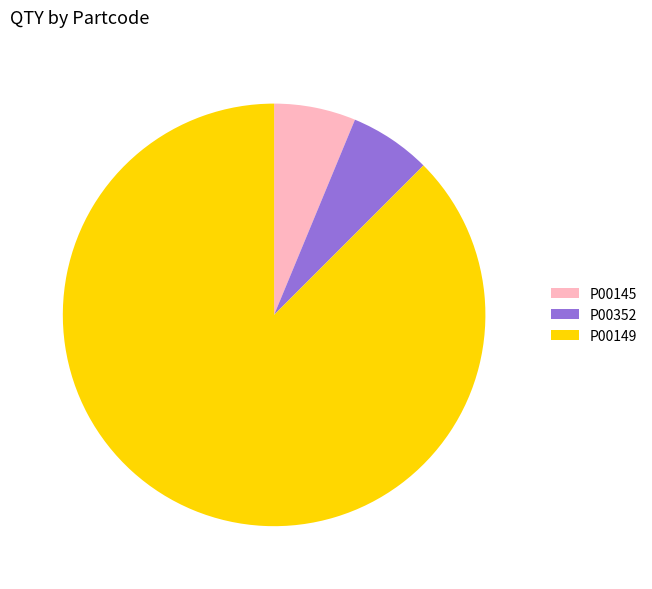

How many slices are in this pie chart?

3